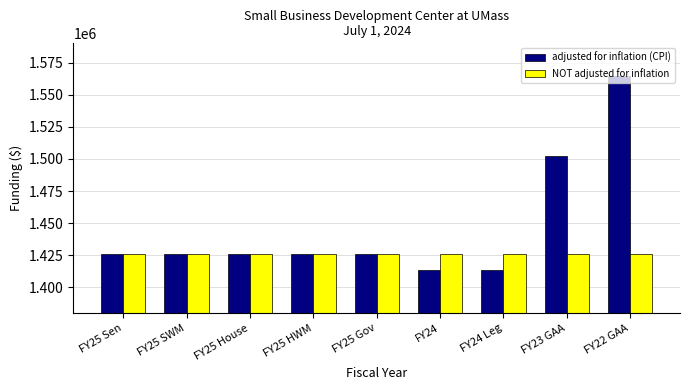

What is the label of the 6th bar from the right?

FY25 HWM